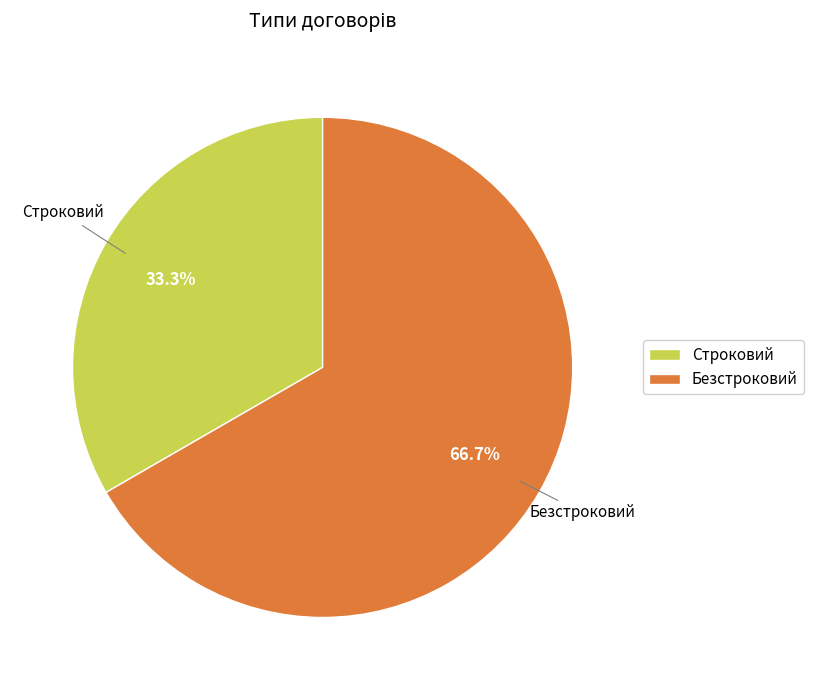

Combined, do Безстроковий and Строковий account for over 50%?

Yes